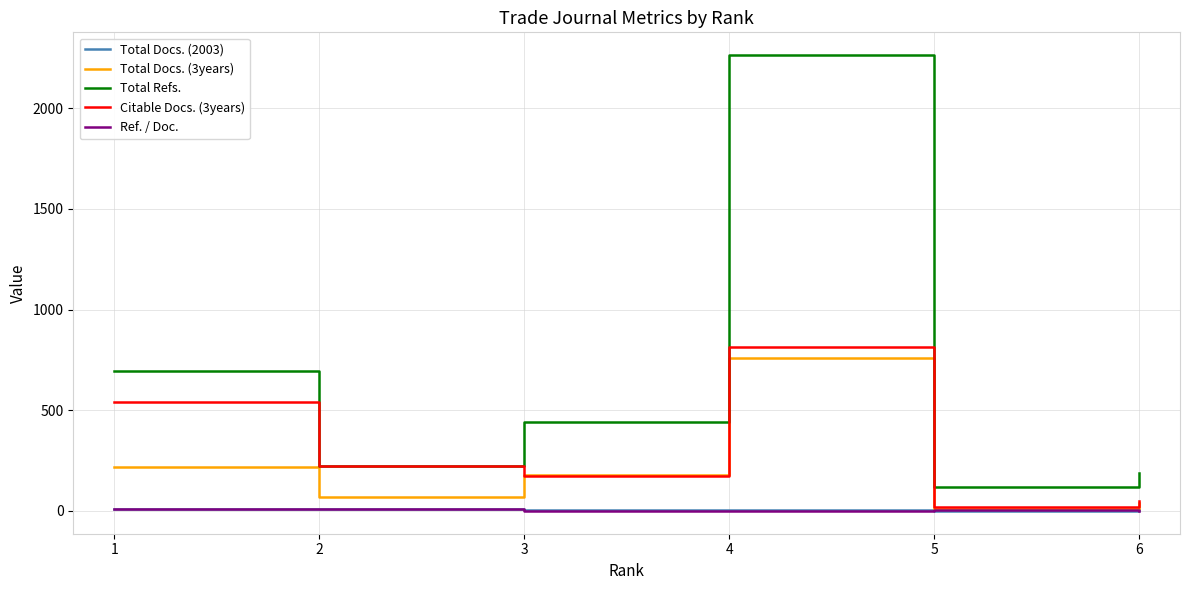

Which series has the largest range (max minus min)?

Total Refs.